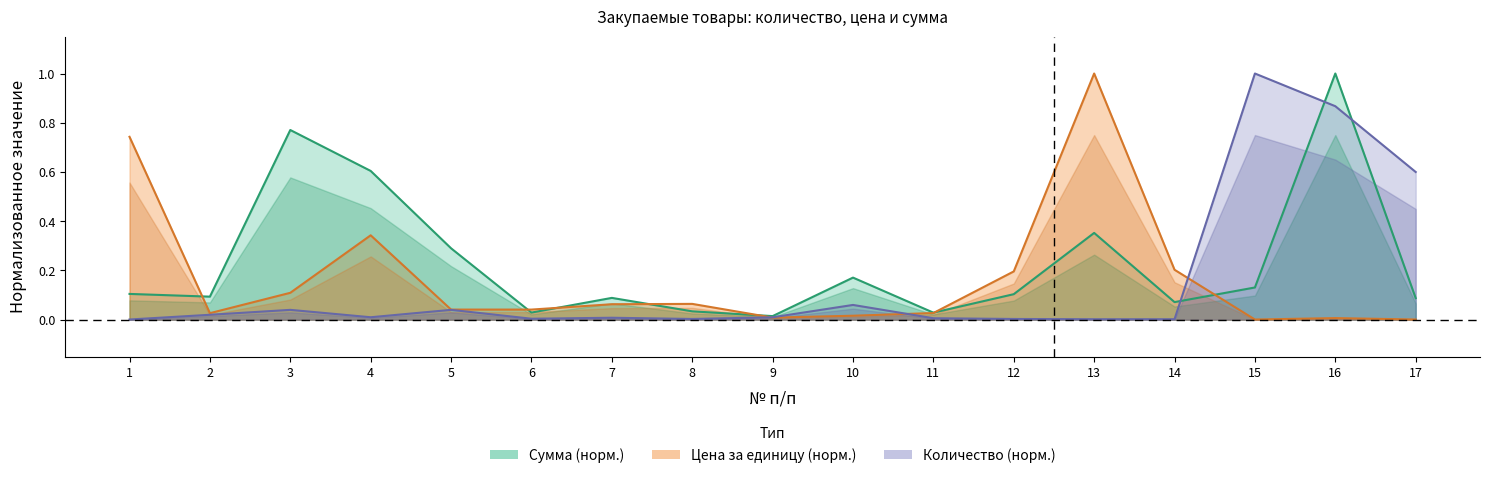

At how many categories does at least one series exceed 0?

17